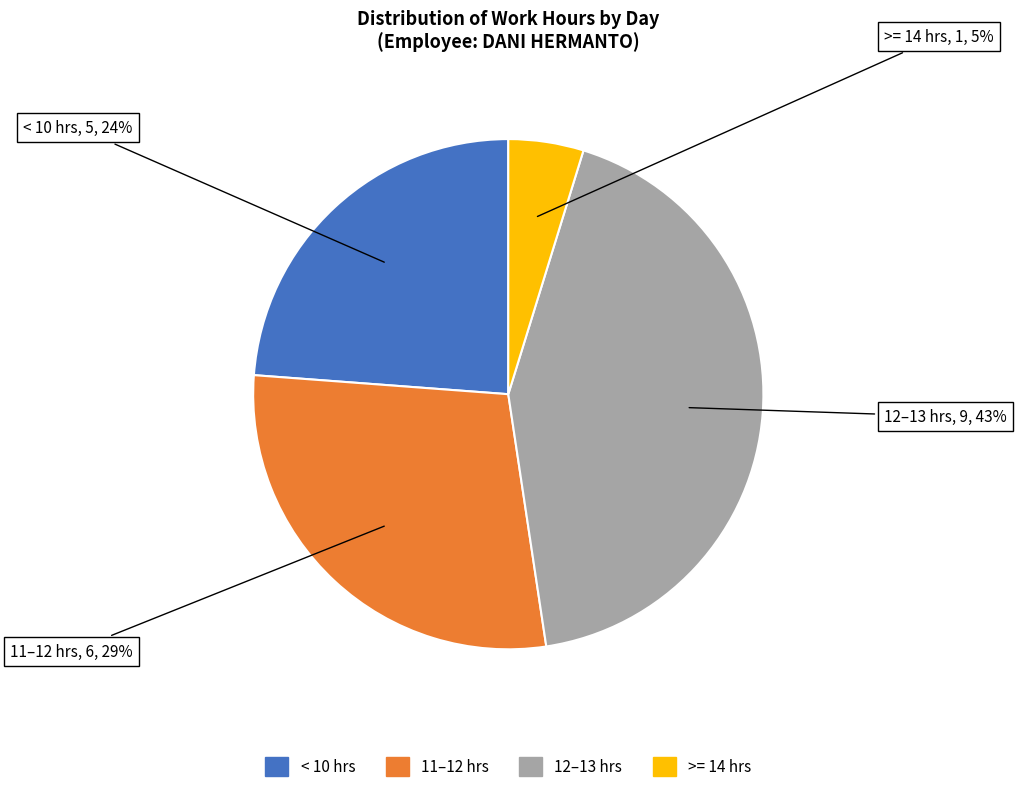

Is there any slice that represents more than half of the pie?

No